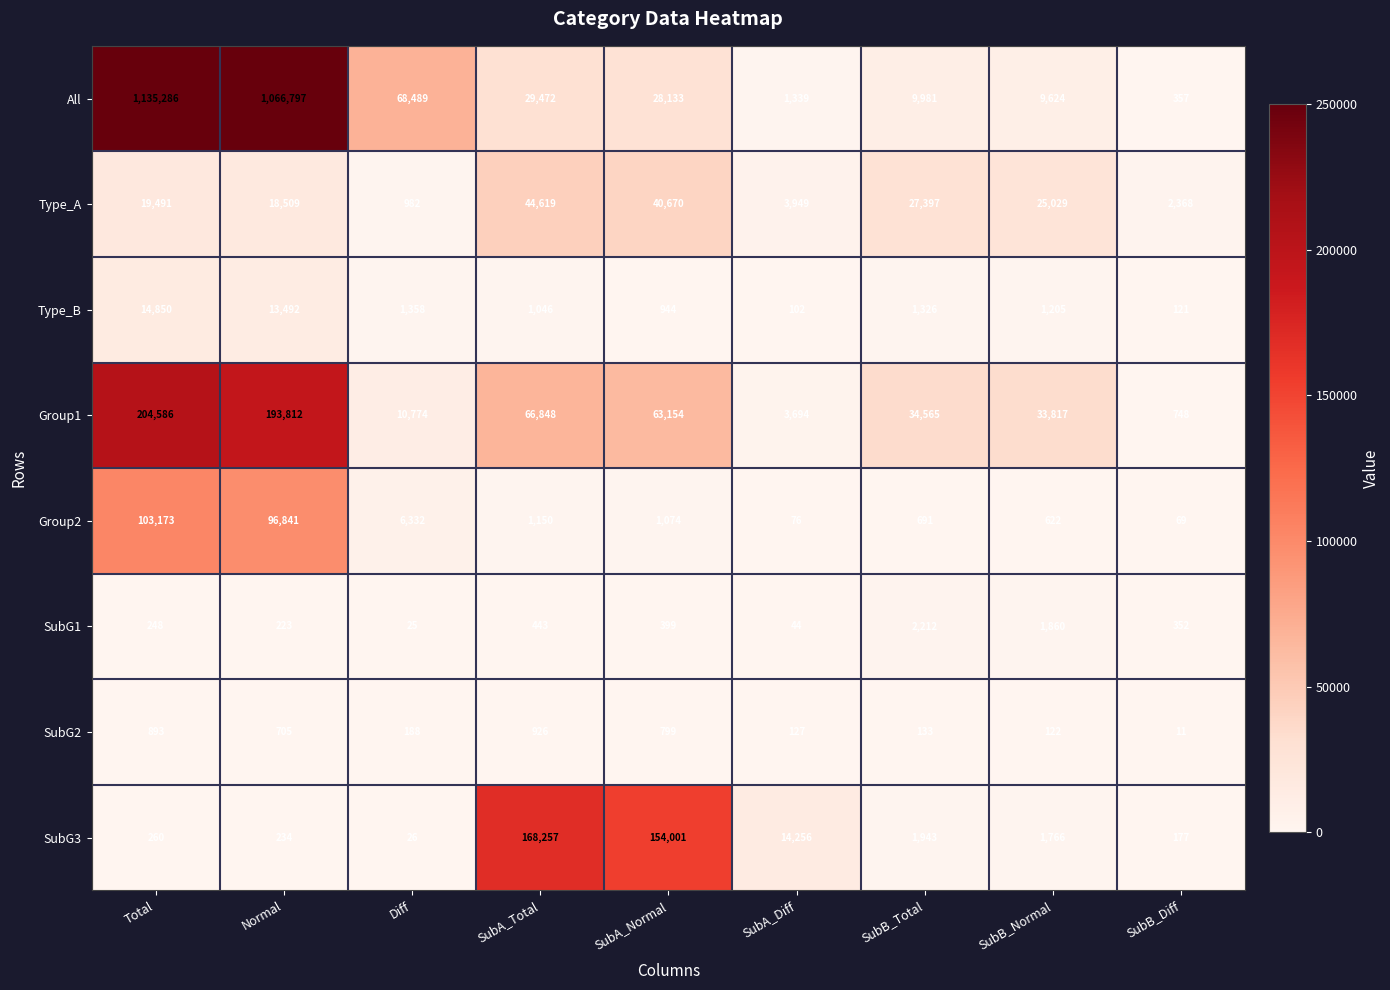

What is the maximum value shown in the chart?

1135286